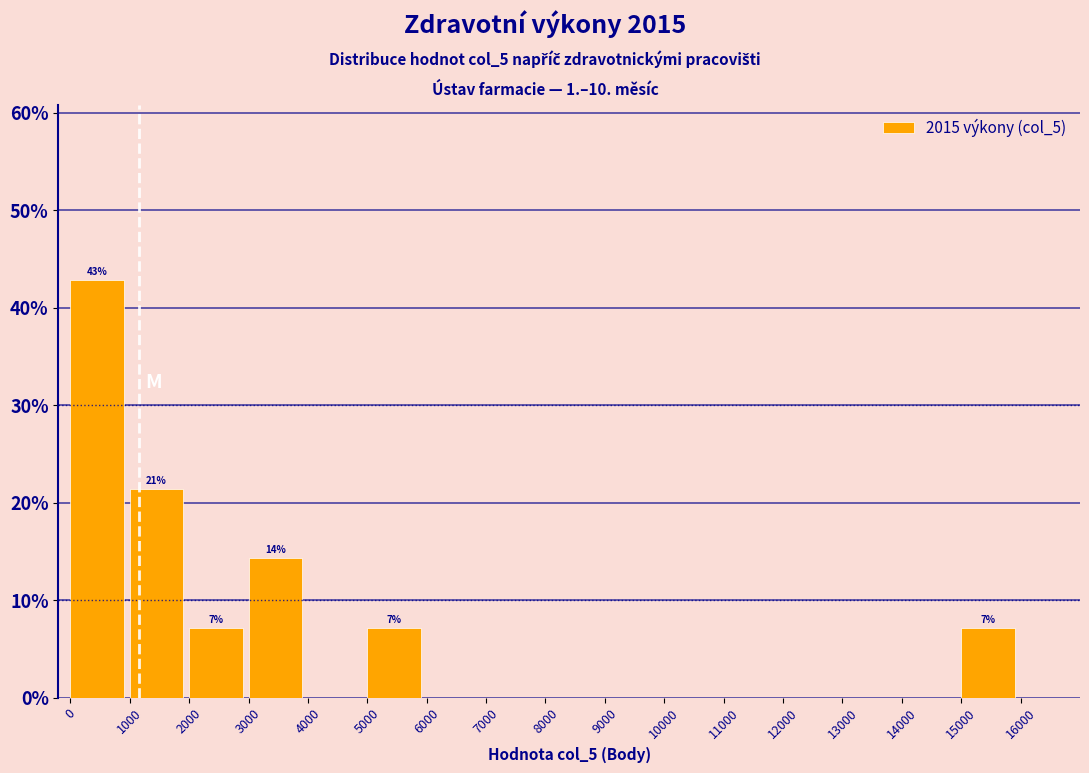

Over which range of the x-axis is the bar tallest?

0 to 1000